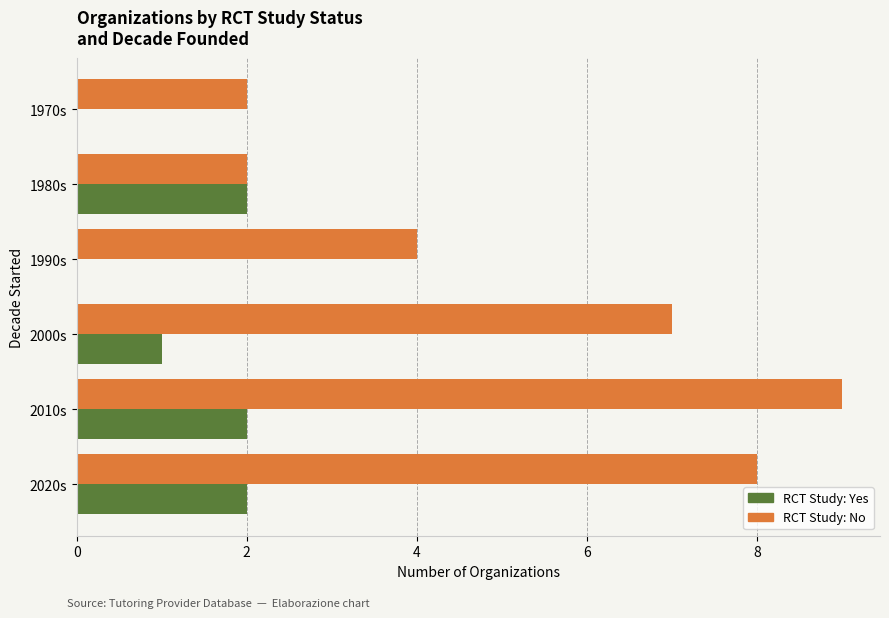

At which category is the sum across all series the highest?

2010s